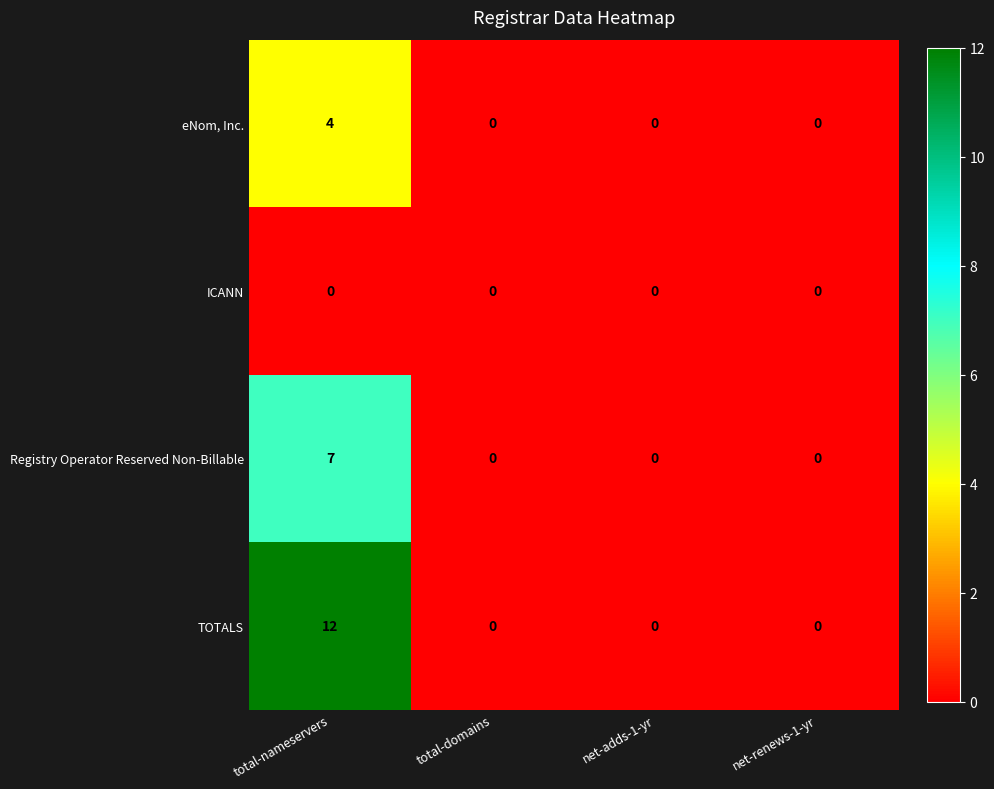

True or false: eNom, Inc. has a value of 4 at total-nameservers.

True